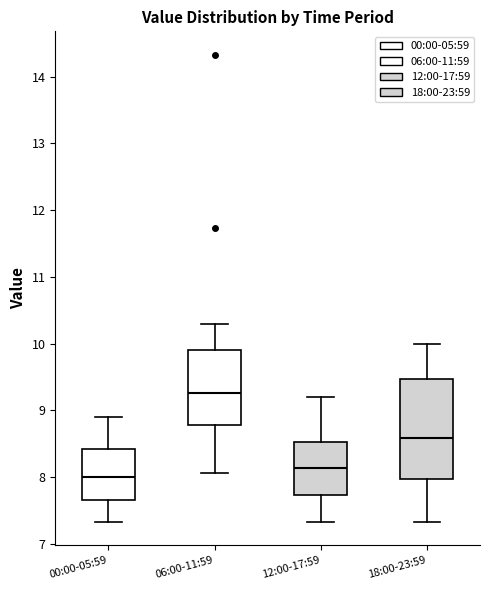

Reading left to right, read every box against the y-axis: the position of its median line, the range the box covers, and the ends of its whiskers. The values are not printed on the chart, so give them approximately, as read against the axis.

00:00-05:59: median 8.0, box 7.7 to 8.4, whiskers 7.3 to 8.9
06:00-11:59: median 9.3, box 8.8 to 9.9, whiskers 8.1 to 10.3
12:00-17:59: median 8.1, box 7.7 to 8.5, whiskers 7.3 to 9.2
18:00-23:59: median 8.6, box 8.0 to 9.5, whiskers 7.3 to 10.0